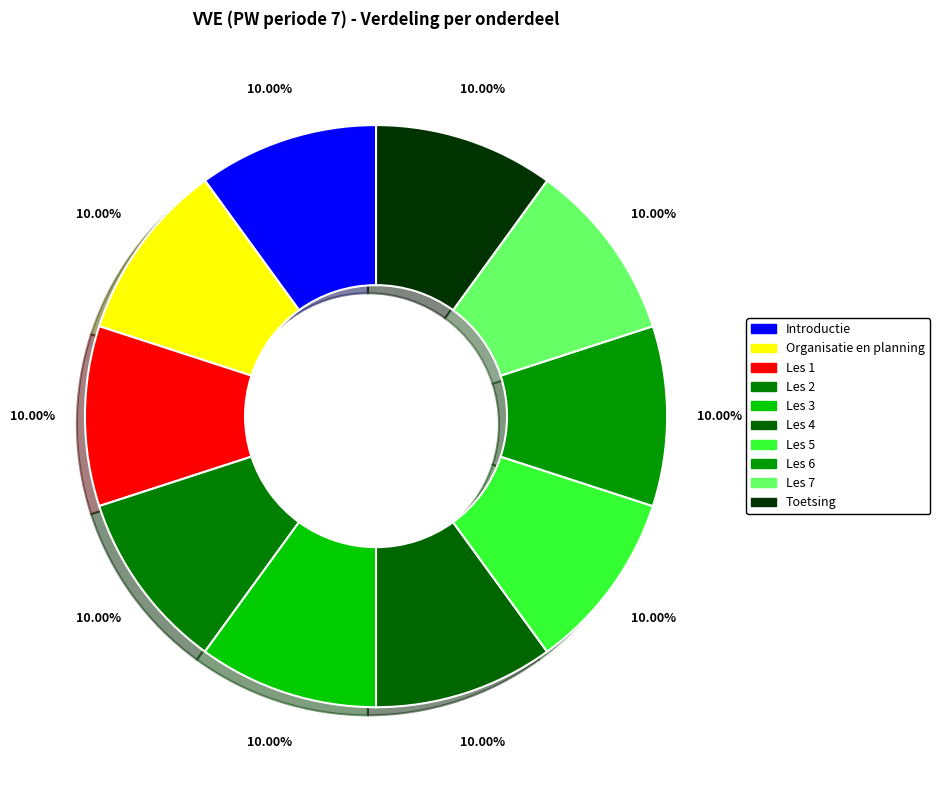

Is there any slice that represents more than half of the pie?

No